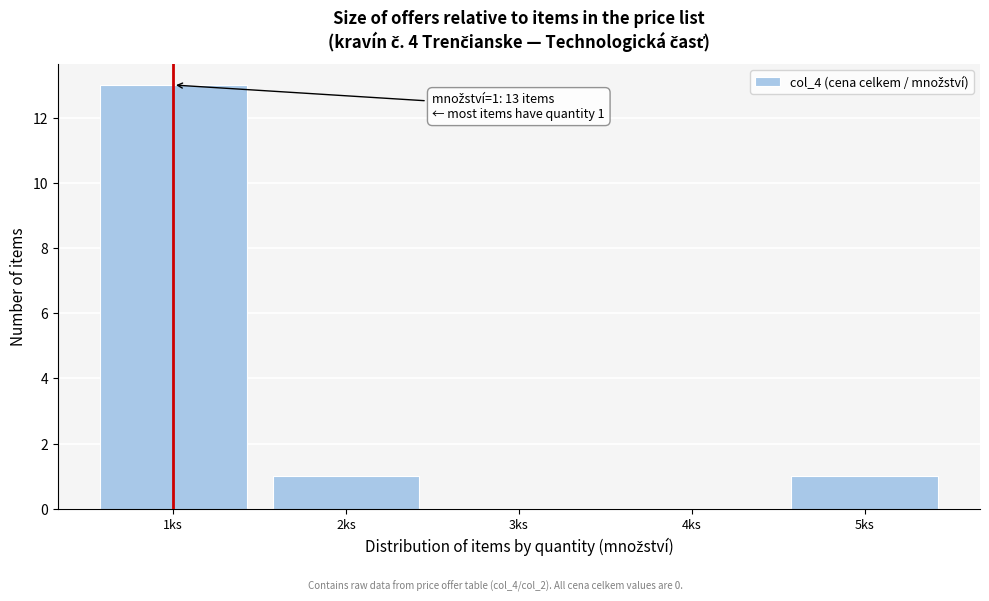

Which range on the x-axis has the tallest bar?

0.5 to 1.5